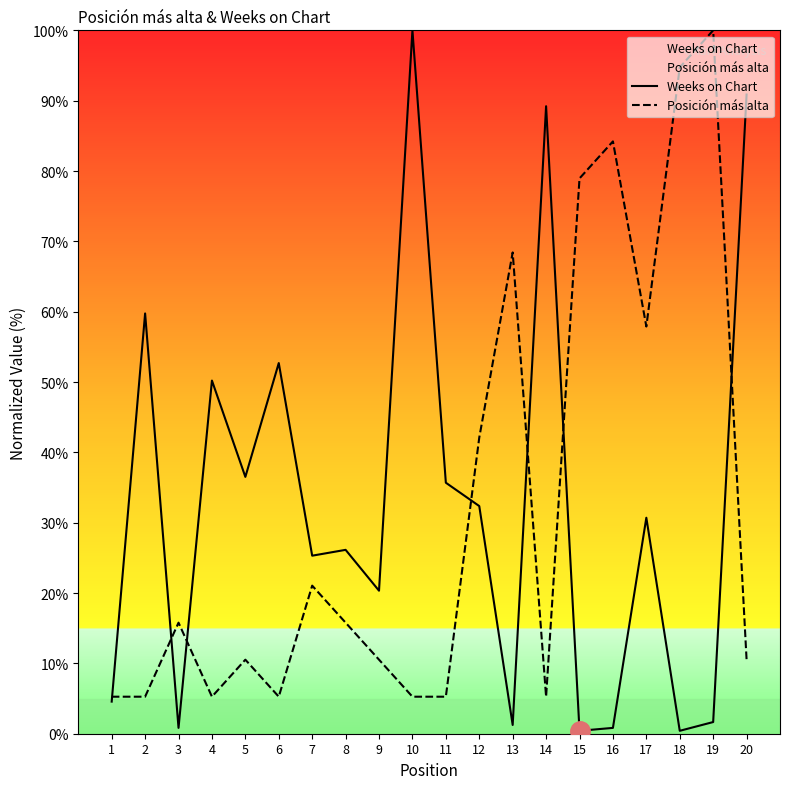

Reading left to right, list all the values displayed in this chart.

Weeks on Chart: 4.6	59.8	0.8	50.2	36.5	52.7	25.3	26.1	20.3	100.0	35.7	32.4	1.2	89.2	0.4	0.8	30.7	0.4	1.7	90.9
Posición más alta: 5.3	5.3	15.8	5.3	10.5	5.3	21.1	15.8	10.5	5.3	5.3	42.1	68.4	5.3	78.9	84.2	57.9	94.7	100.0	10.5